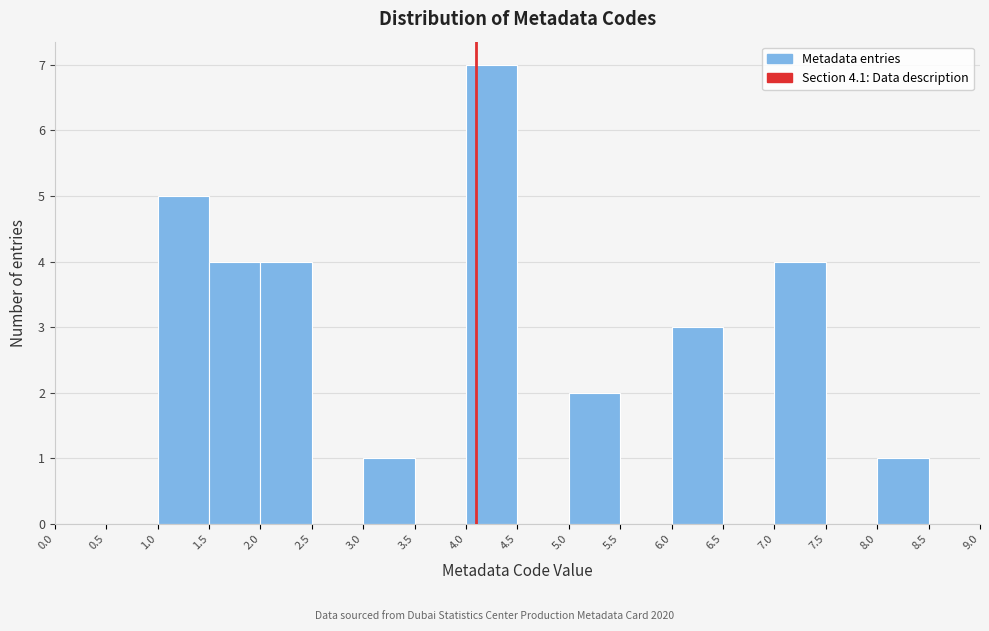

Reading left to right, transcribe this chart: for each bar, give the range it covers on the x-axis and its height. The values are not printed on the chart, so give them approximately, as read against the axis.

0.0 to 0.5: 0
0.5 to 1.0: 0
1.0 to 1.5: 5
1.5 to 2.0: 4
2.0 to 2.5: 4
2.5 to 3.0: 0
3.0 to 3.5: 1
3.5 to 4.0: 0
4.0 to 4.5: 7
4.5 to 5.0: 0
5.0 to 5.5: 2
5.5 to 6.0: 0
6.0 to 6.5: 3
6.5 to 7.0: 0
7.0 to 7.5: 4
7.5 to 8.0: 0
8.0 to 8.5: 1
8.5 to 9.0: 0